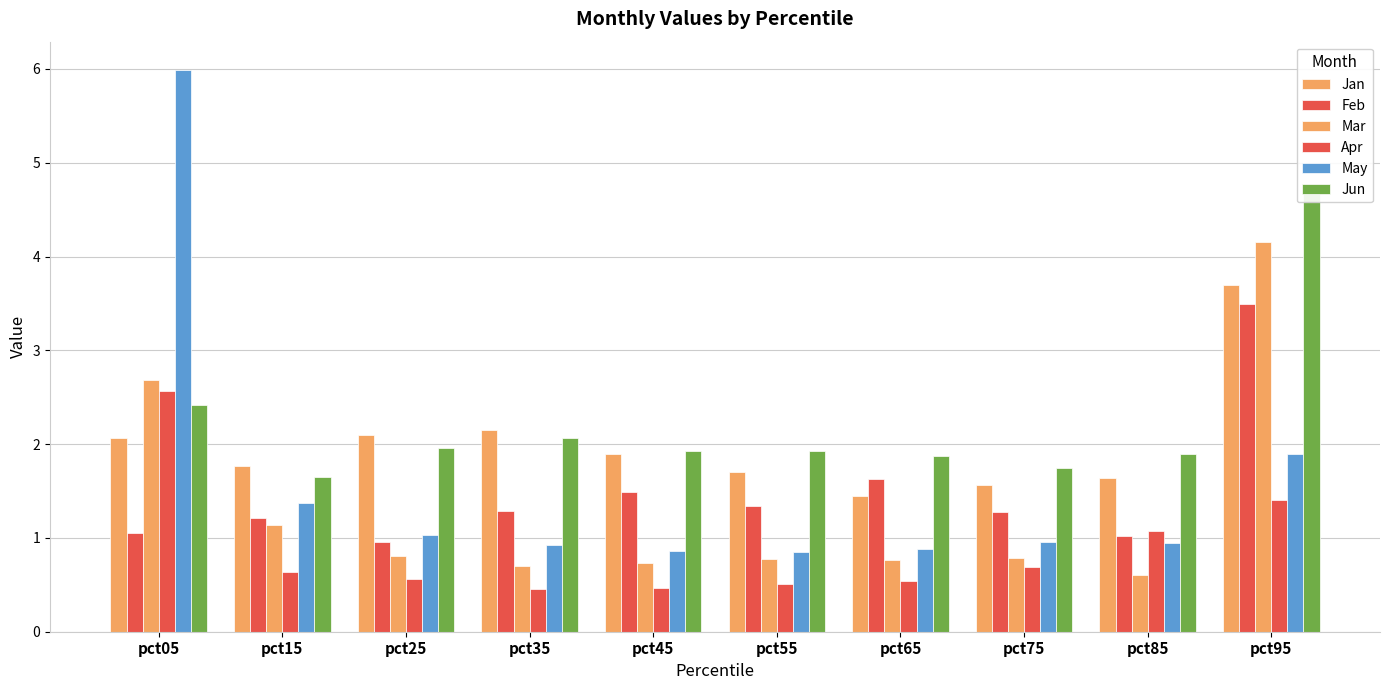

The value of Jun at pct15 is 1.6. True or false?

True